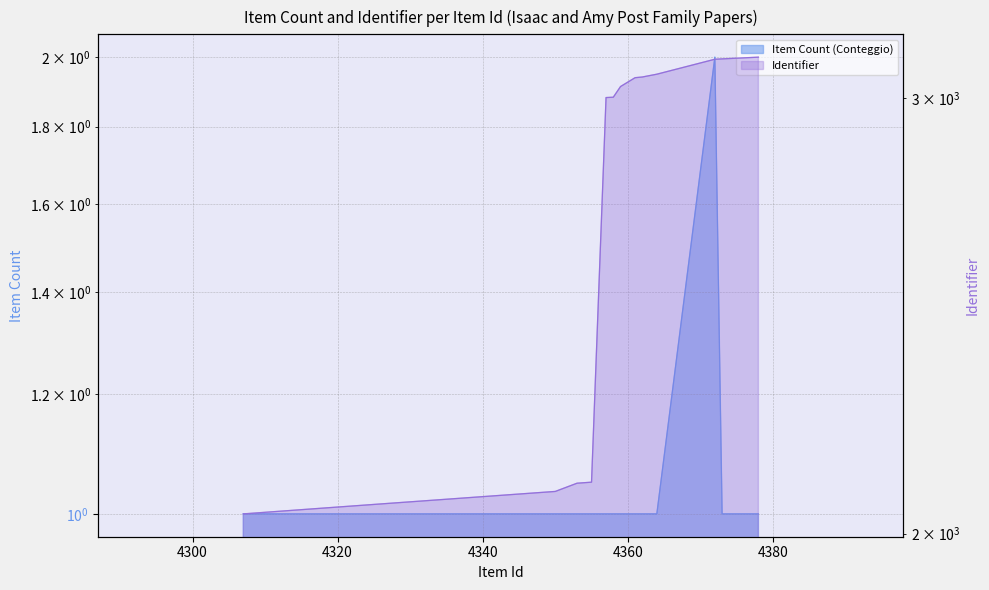

What is the approximate value of Identifier at 4372?

3110